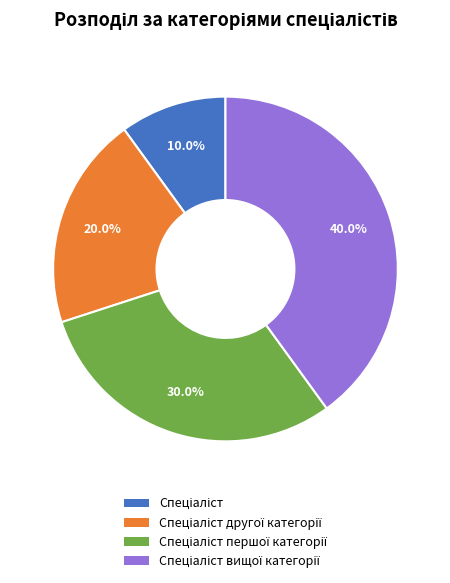

How many slices are in this pie chart?

4